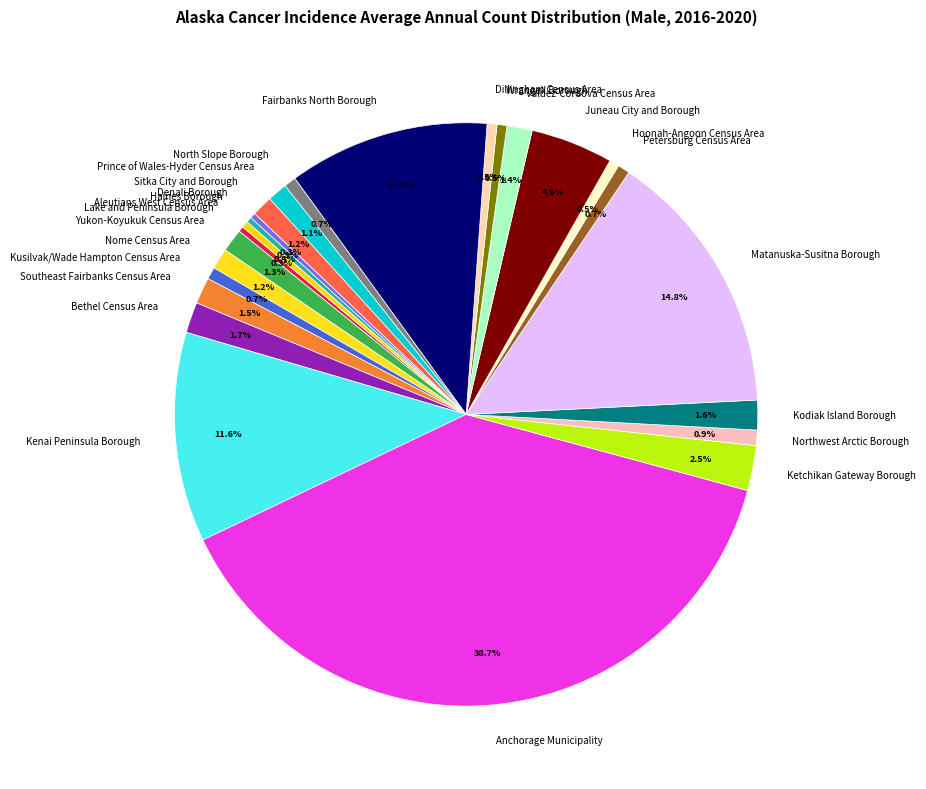

What percentage is the Juneau City and Borough slice, to the nearest percent?

5%